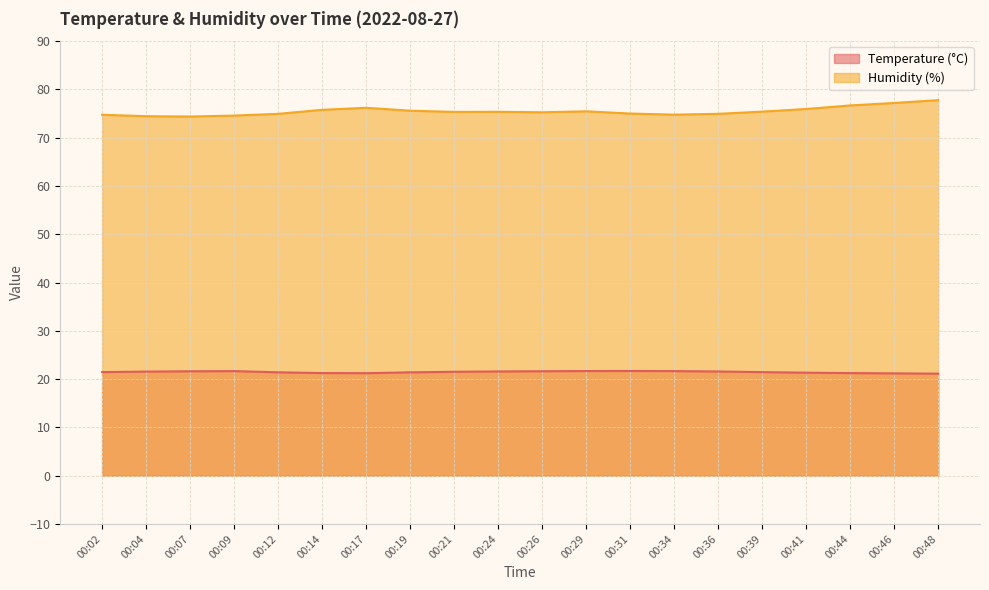

Count the Temperature (°C) values in the range 21 to 22.

20